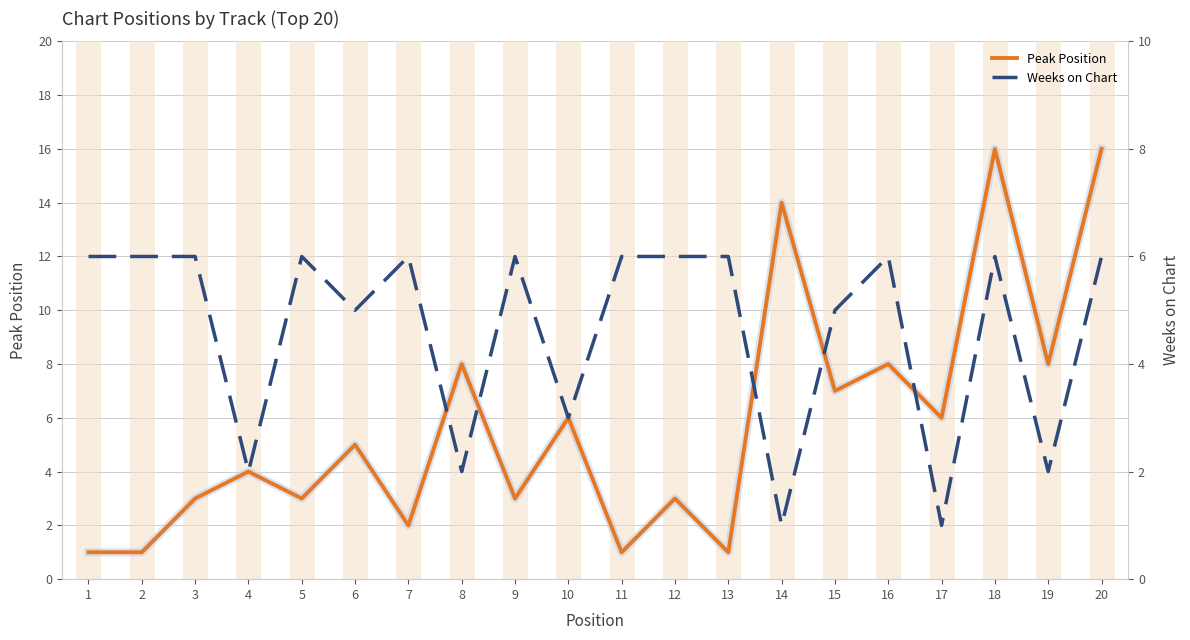

Reading left to right, transcribe all the data shown in this chart.

Peak Position: 1	1	3	4	3	5	2	8	3	6	1	3	1	14	7	8	6	16	8	16
Weeks on Chart: 6	6	6	2	6	5	6	2	6	3	6	6	6	1	5	6	1	6	2	6